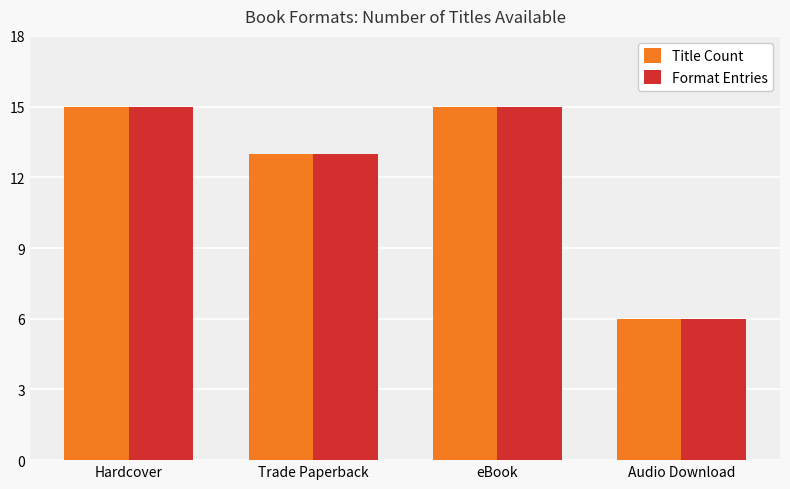

Are the bars grouped side by side (vs. stacked)?

Yes